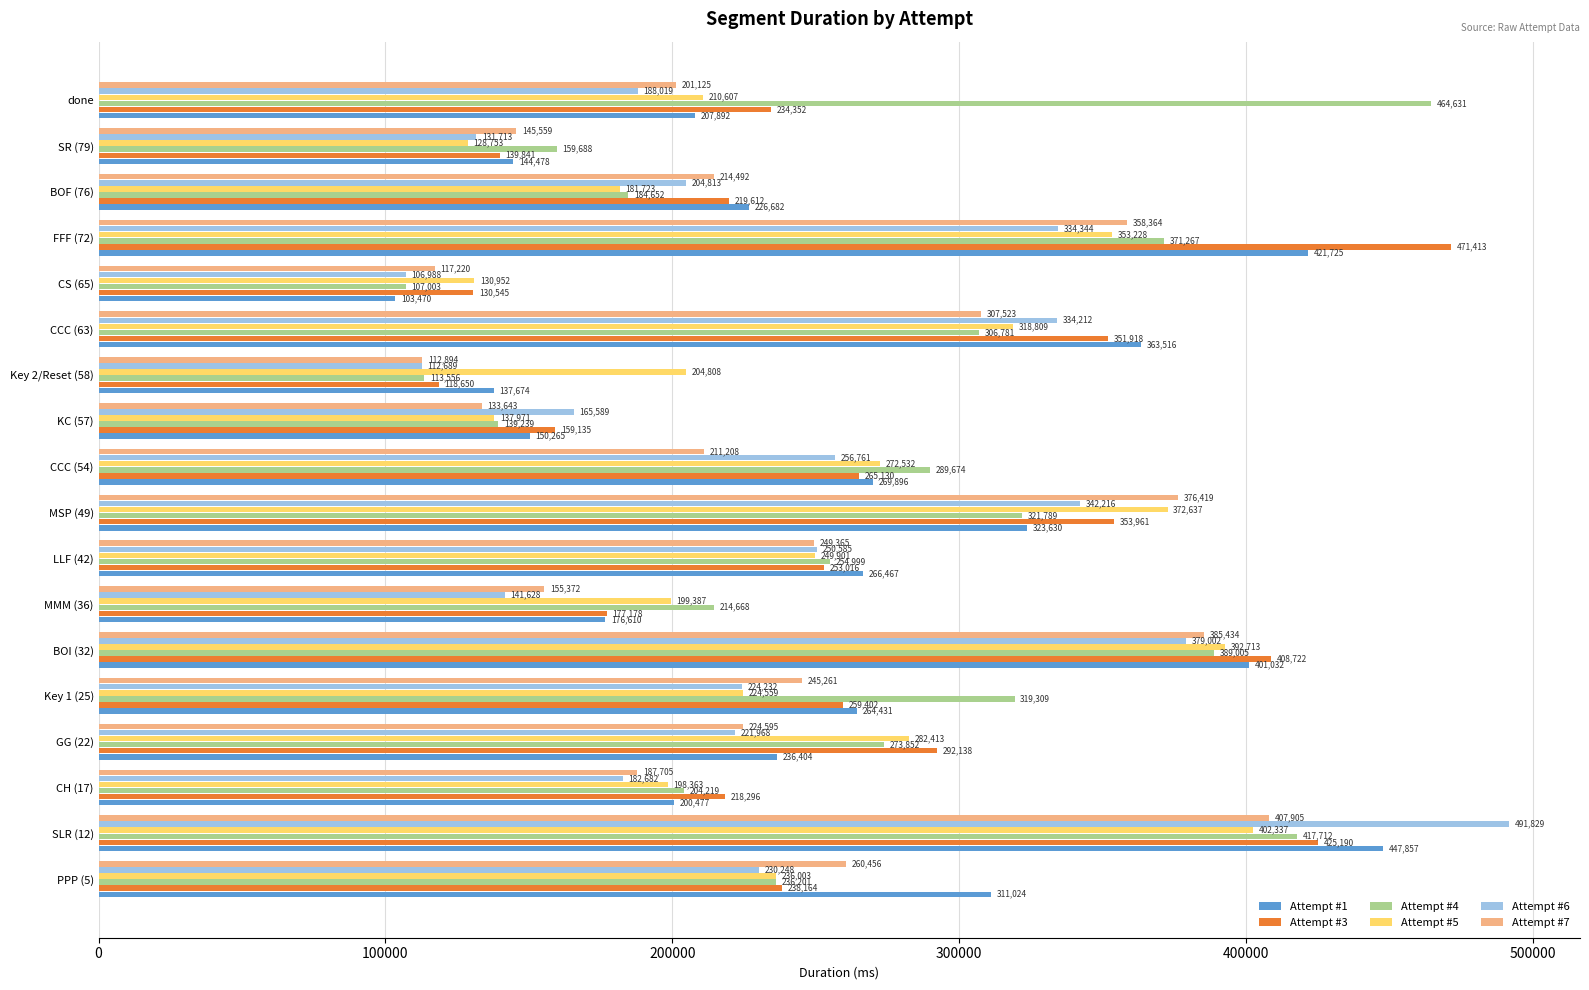

What is the difference between the maximum and minimum values in the Attempt #1 series?

344387